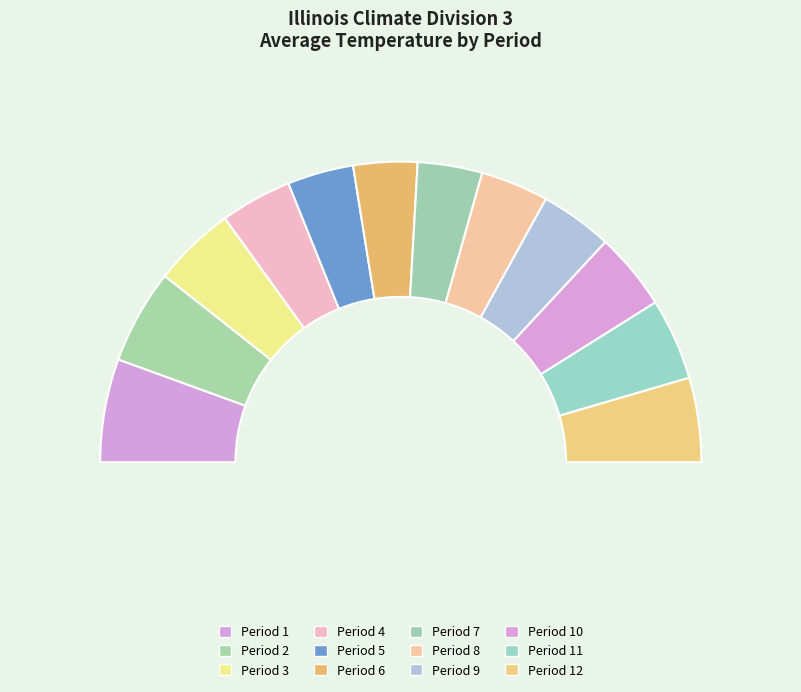

To the nearest percent, what percentage of the pie is Period 2?

10%